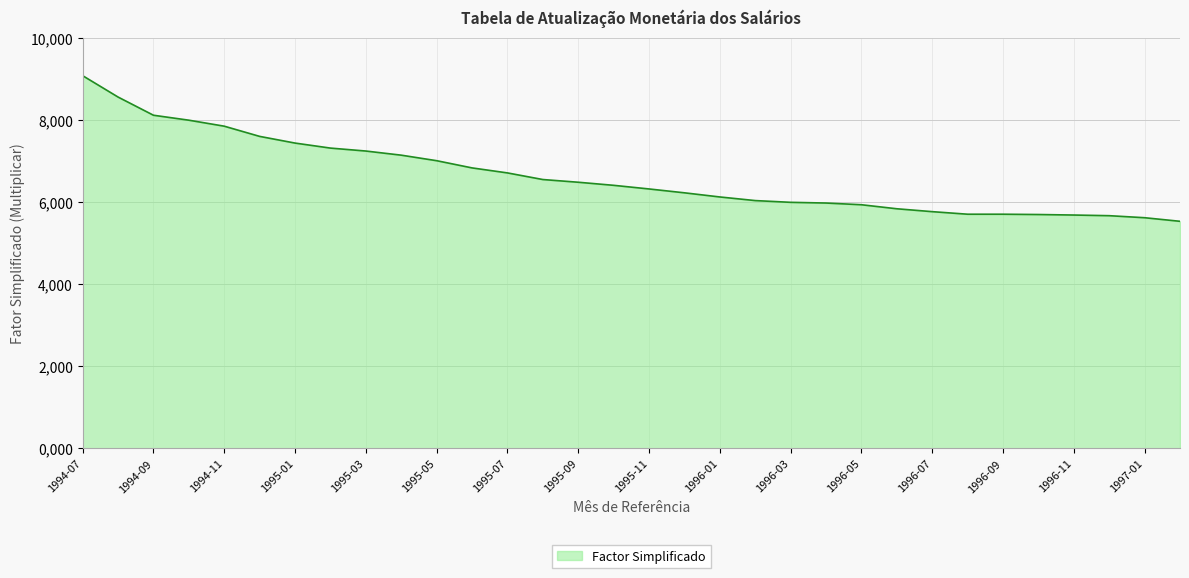

What is the minimum value shown in the chart?

5.5